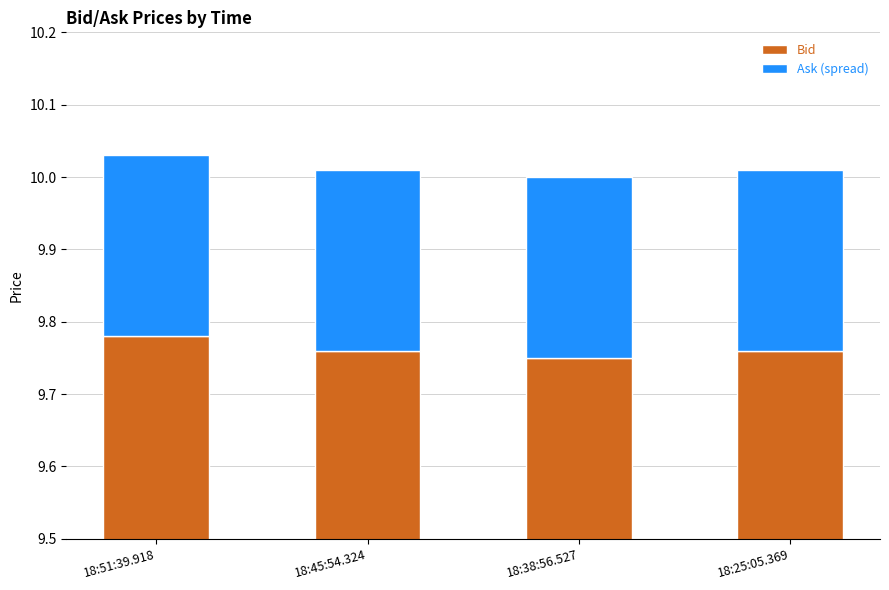

Between 18:51:39.918 and 18:45:54.324, which series saw the biggest shift?

Bid